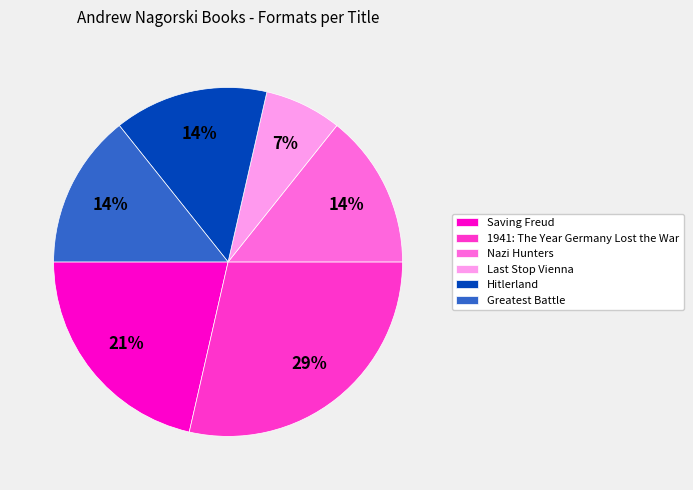

Do Saving Freud and Nazi Hunters together represent more than half of the pie?

No